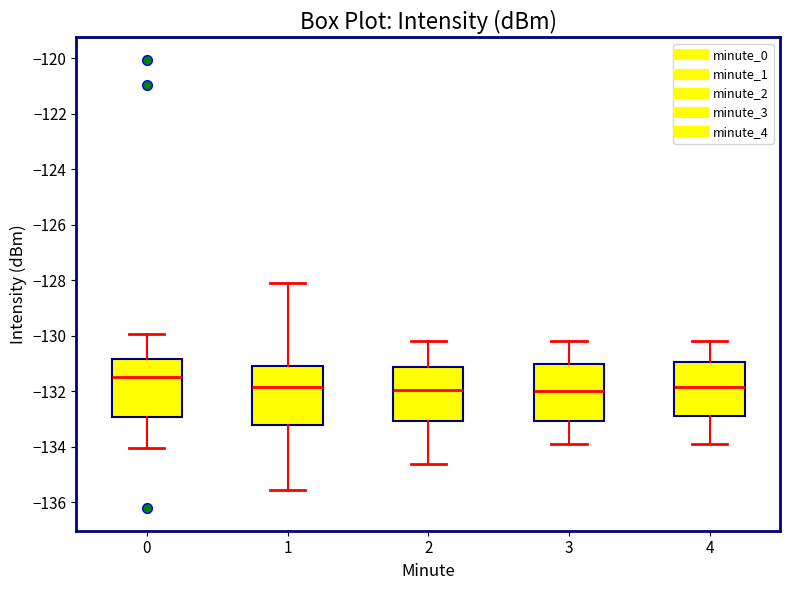

Where does the lower whisker of the box at x = 0 end on the y-axis? The values are not printed on the chart, so give them approximately, as read against the axis.

-134.0